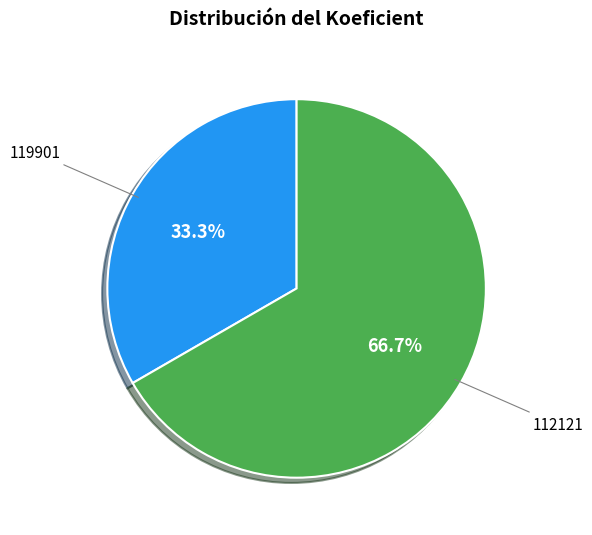

Count the number of slices in the pie.

2